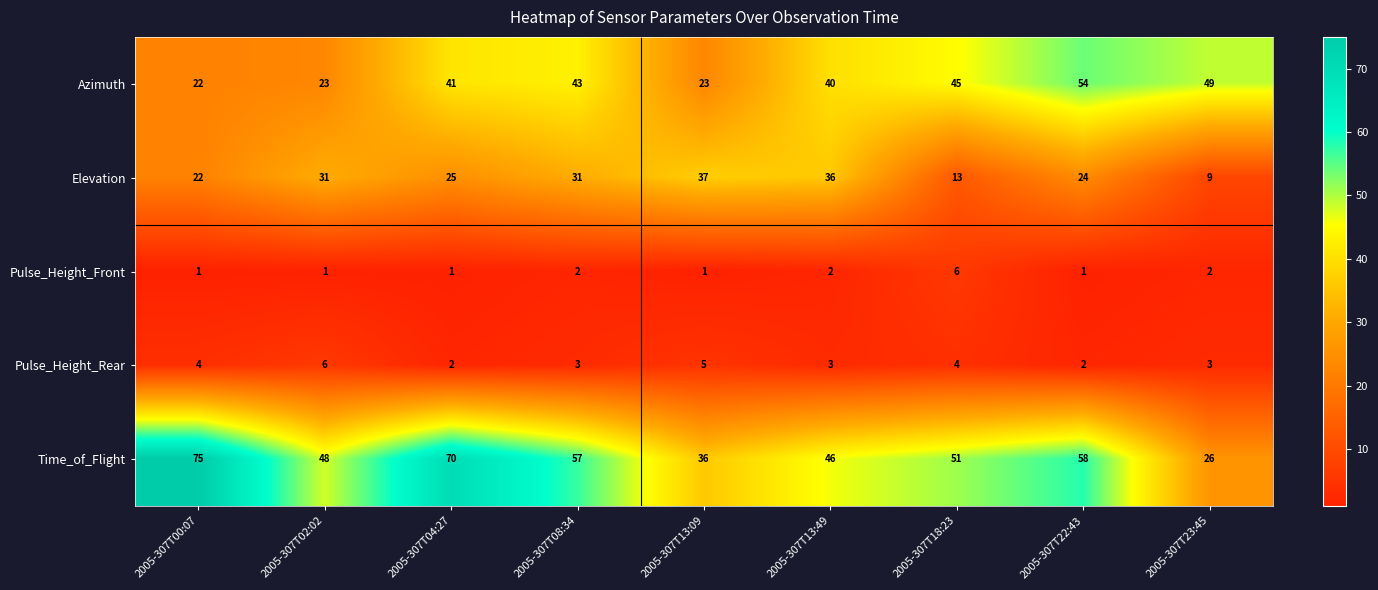

At which label is Azimuth closest to 38?

2005-307T13:49